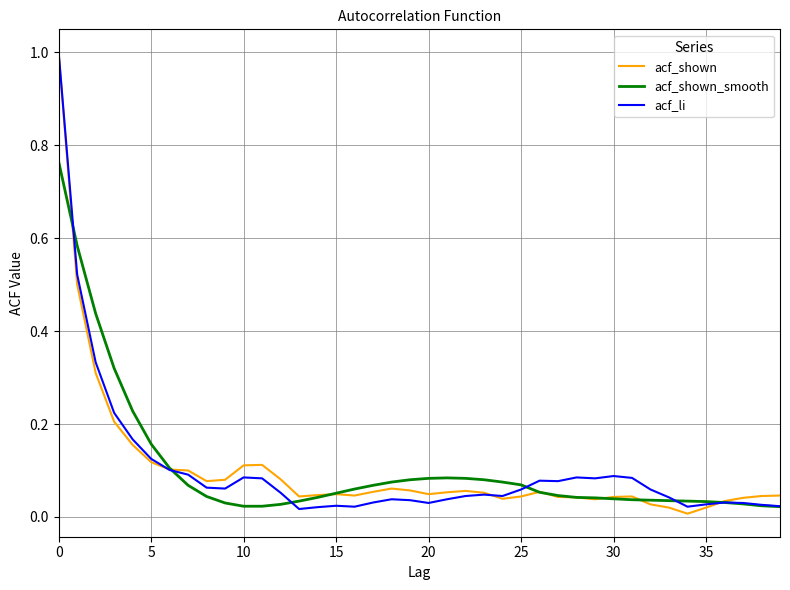

What is the greatest value displayed?

1.0